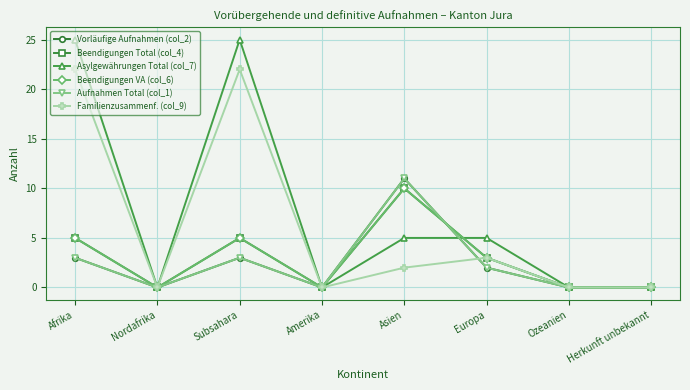

How many lines are shown in the chart?

6